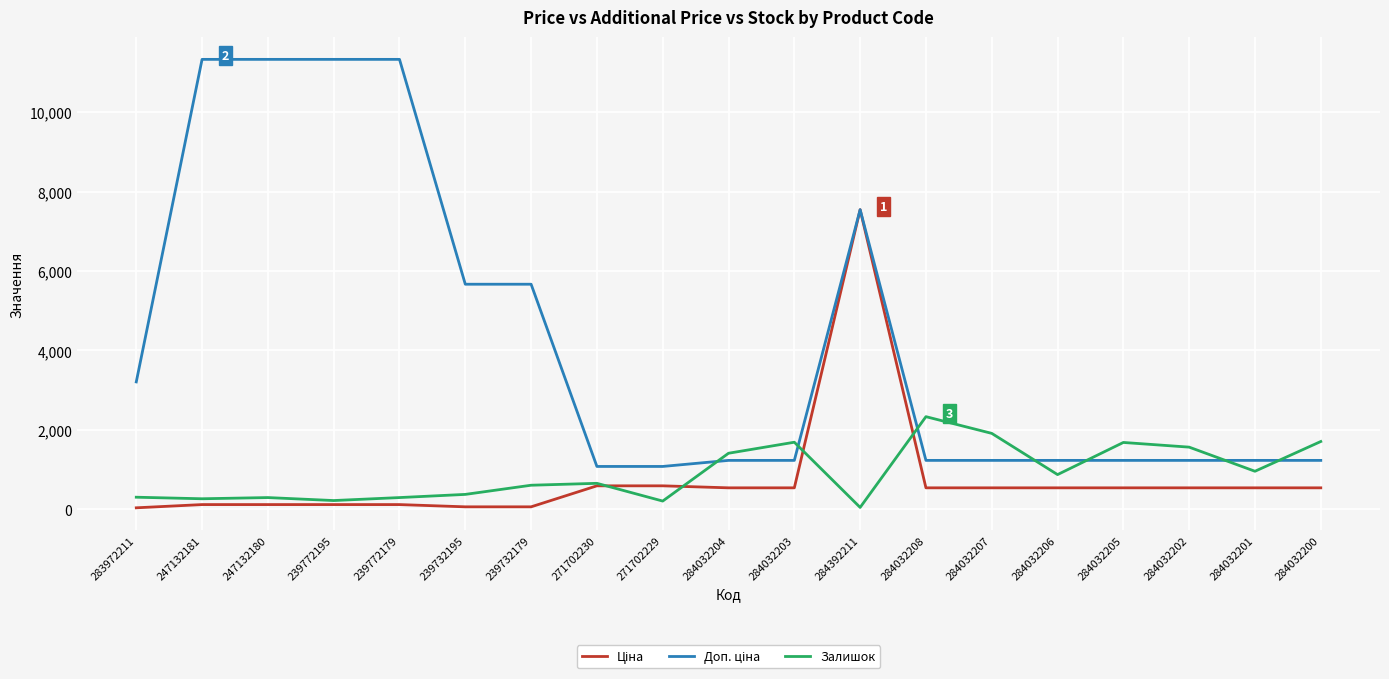

The Залишок series shows 4014.9 at 284032208. True or false?

False